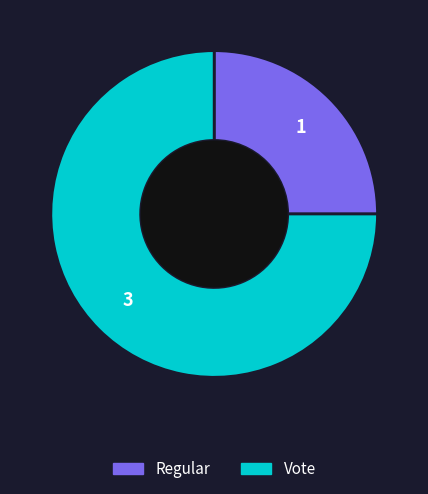

Is the sum of Vote and Regular greater than half?

Yes